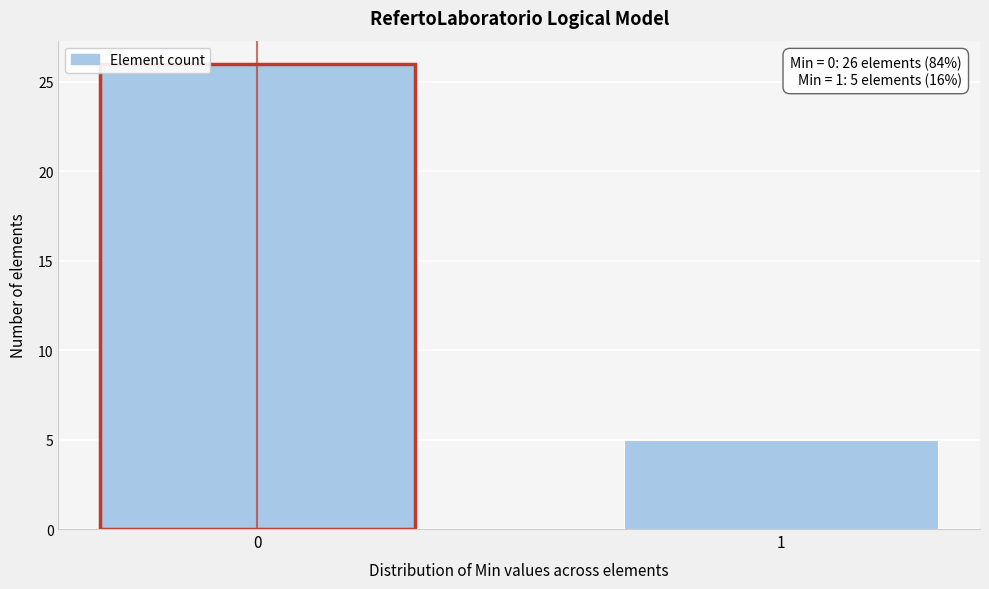

Reading left to right, list all the values displayed in this chart.

0=26	1=5